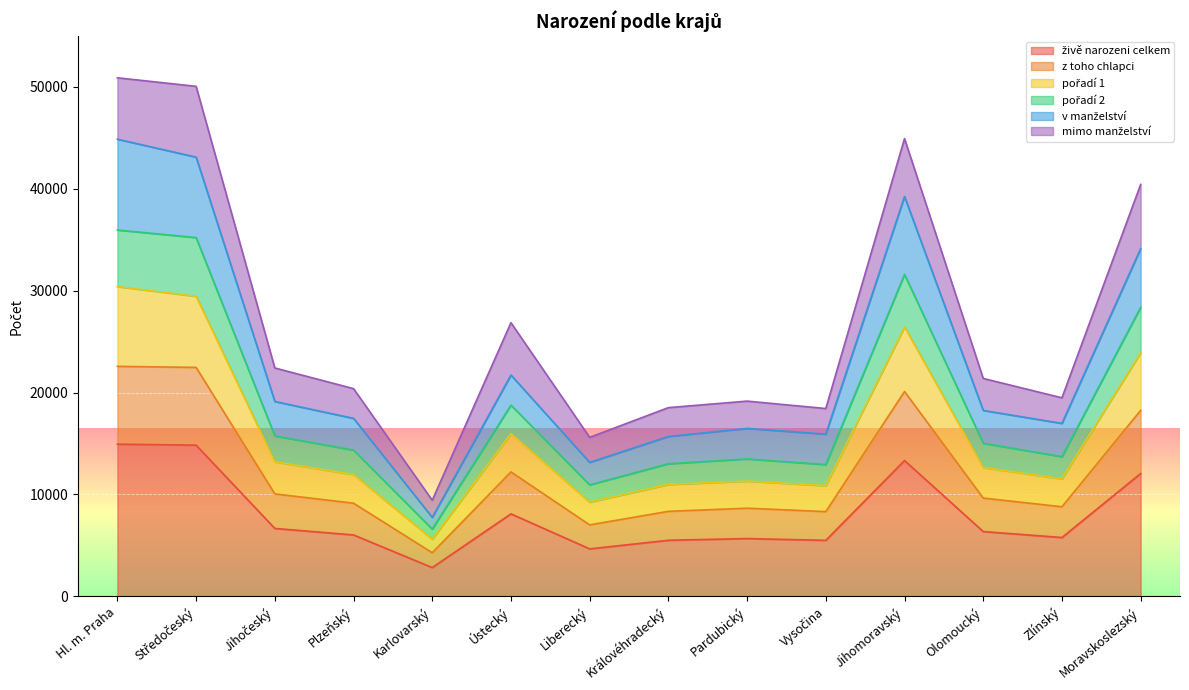

What position from the left is Vysočina?

10